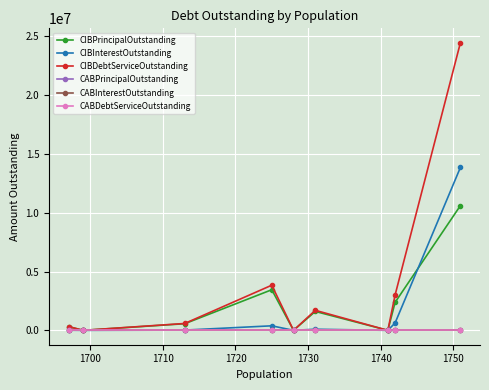

Is this an area chart (filled region under the line)?

No